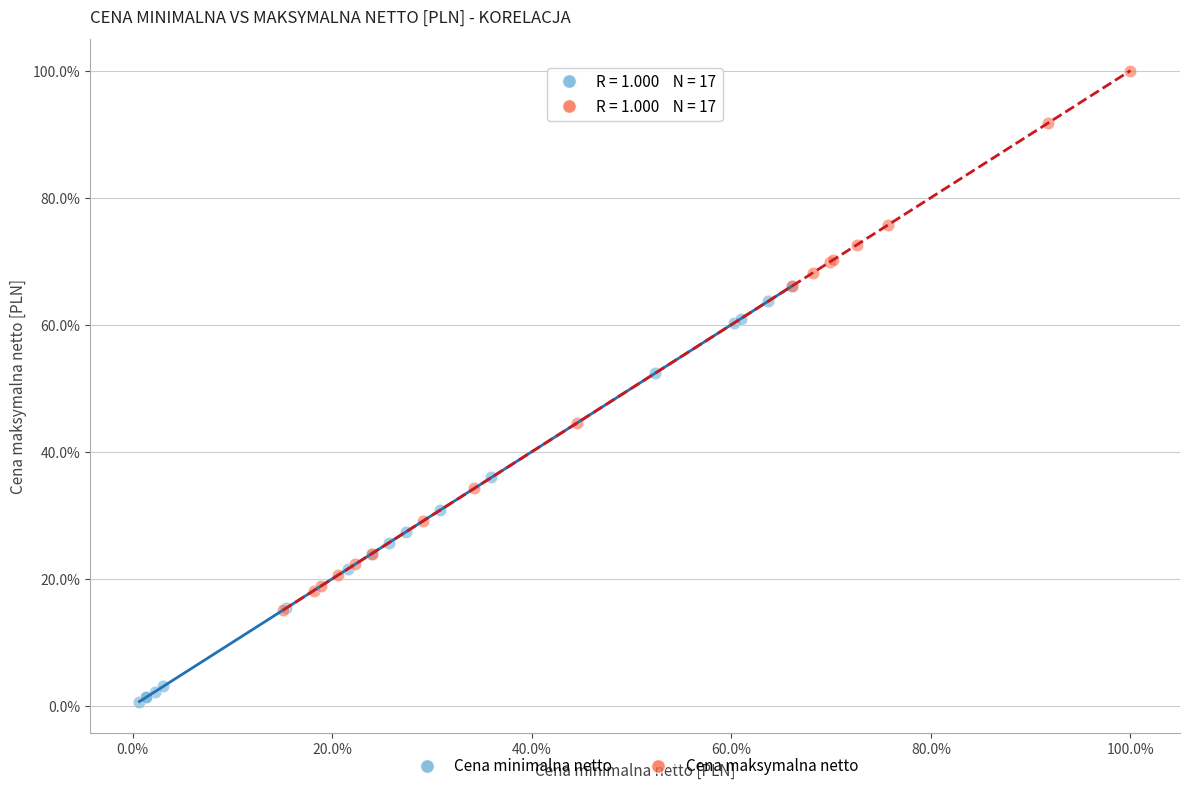

Which series contains the lowest Y value?

Cena minimalna netto